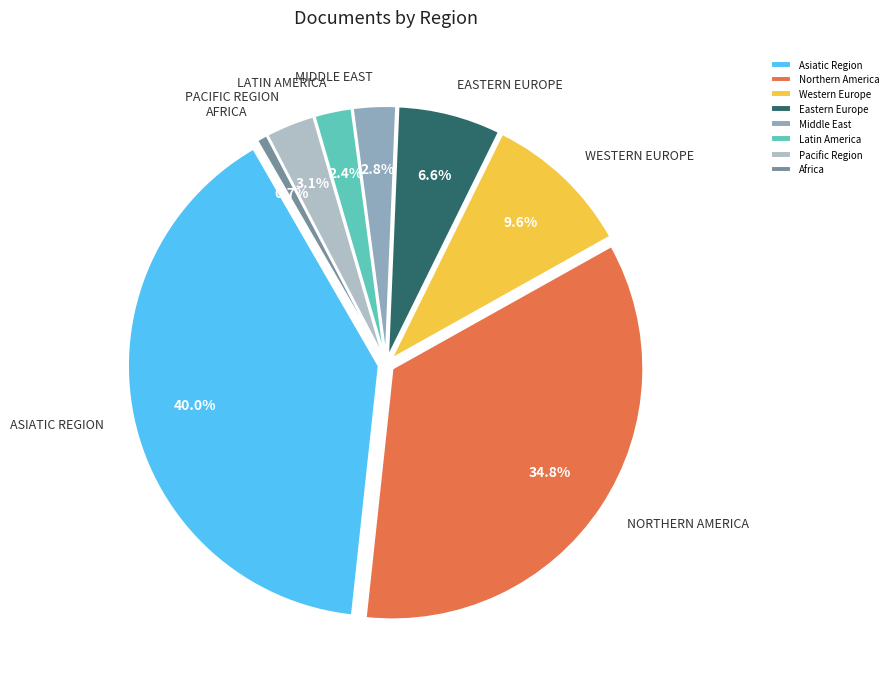

Does Latin America account for over 50% of the chart?

No